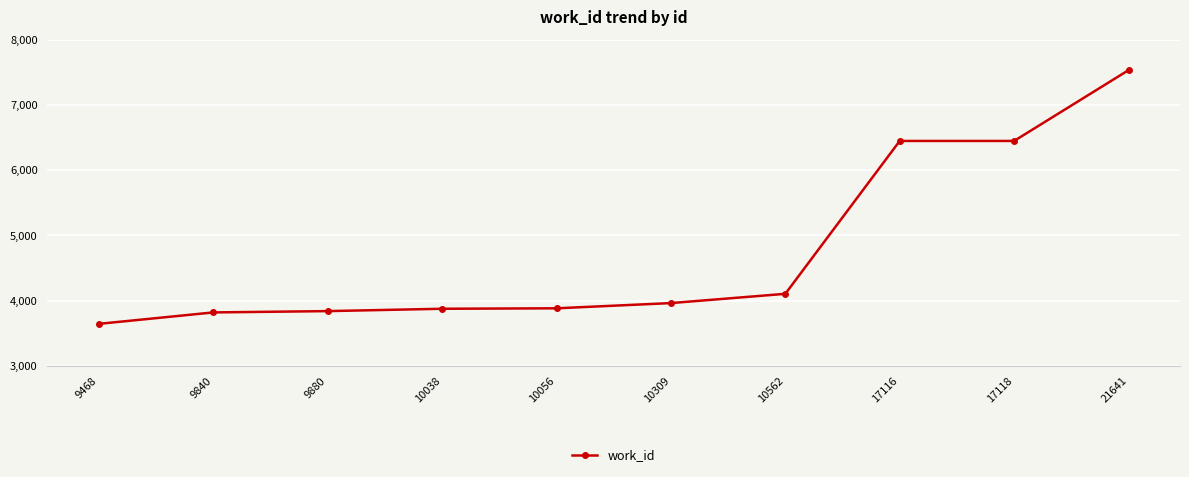

What is the ratio of the value at 9880 to the value at 17118?

0.6